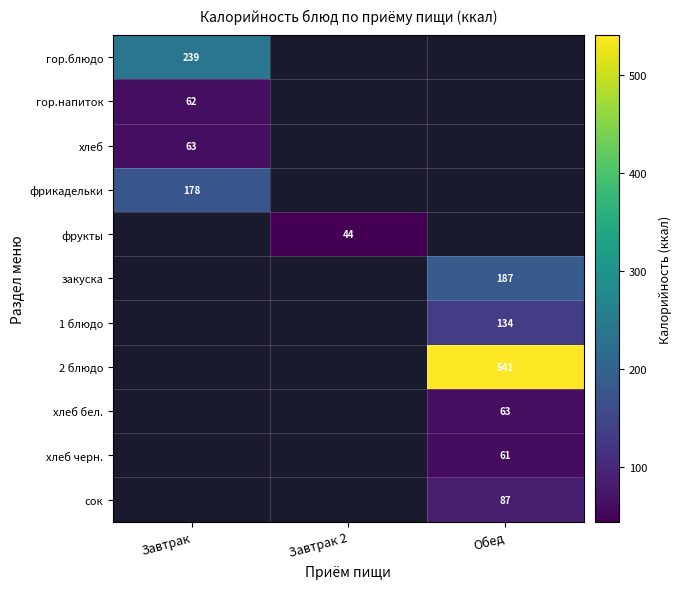

Which label corresponds to the smallest value in the chart?

Завтрак 2